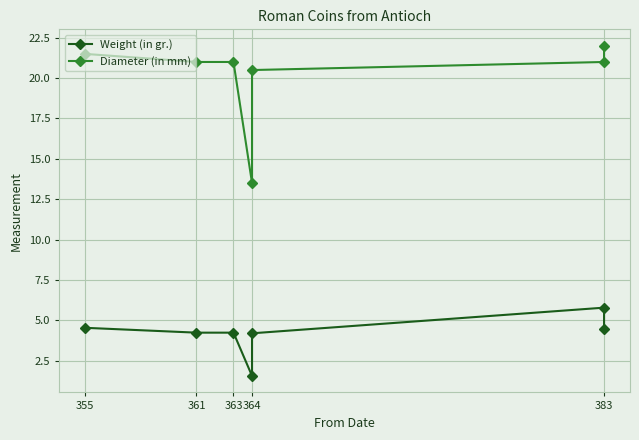

How many distinct data groups are displayed?

2